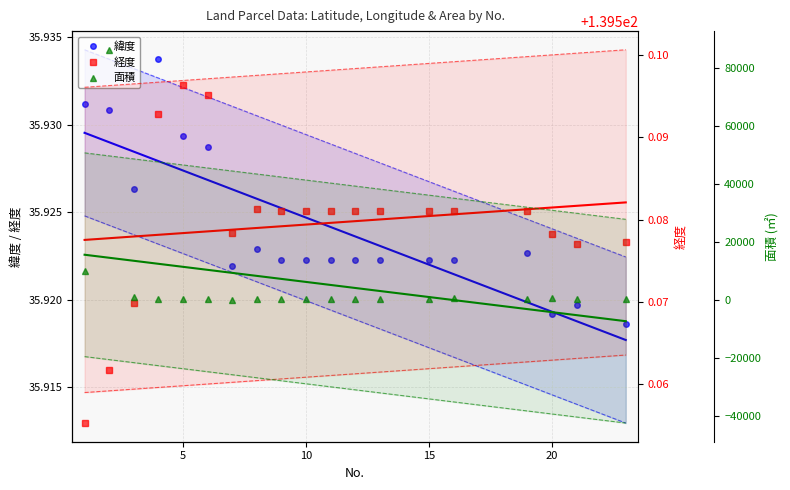

What is the difference between the second highest and second lowest values in the 面積 series?

9729.0